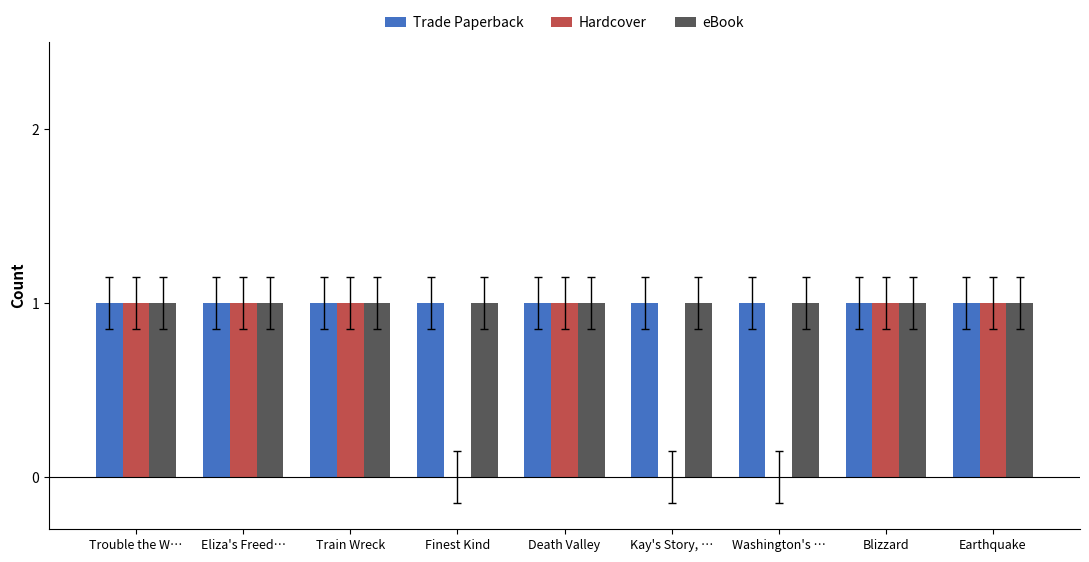

Is it true that Hardcover equals 1 at Blizzard?

True